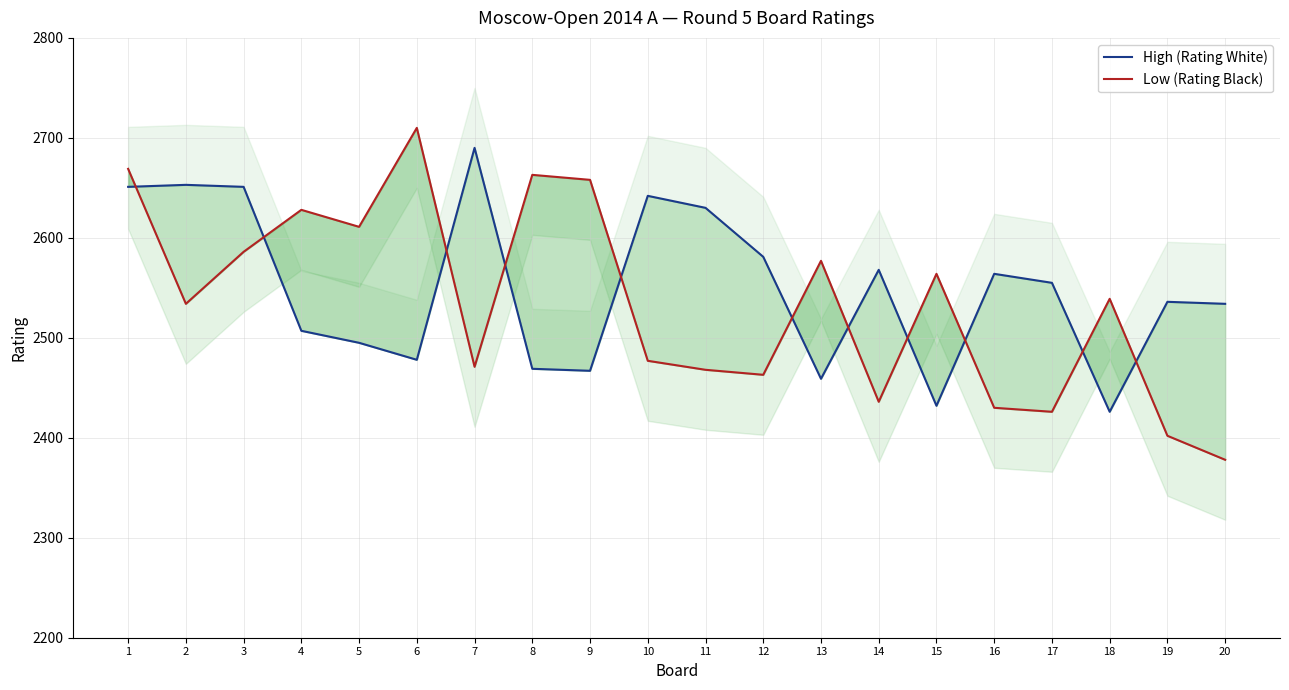

What is the maximum value for High (Rating White)?

2690